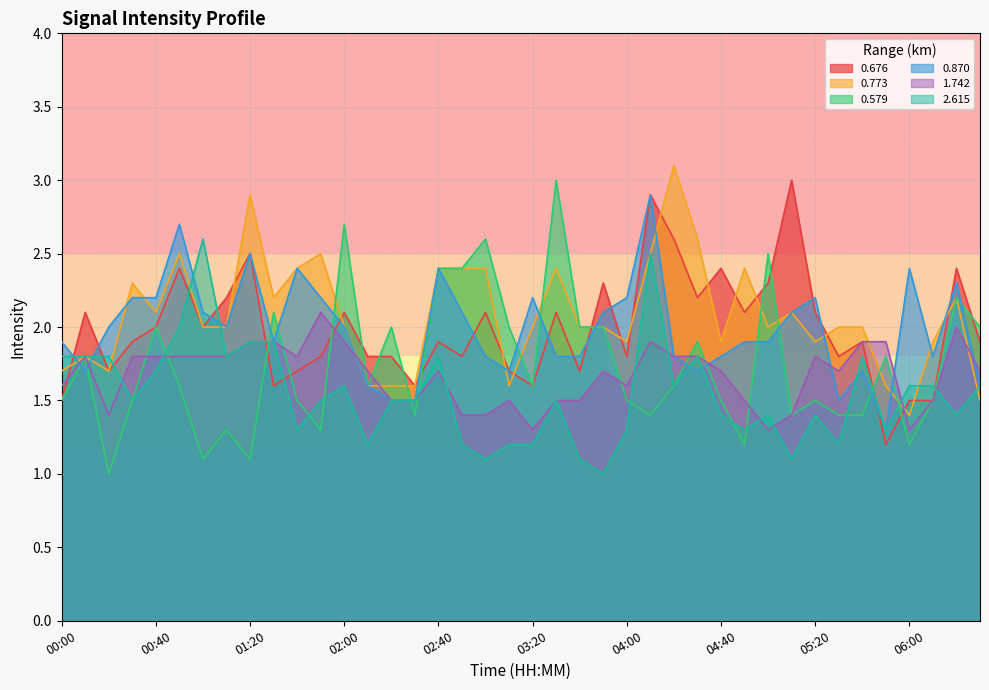

The 0.773 series shows 1.9 at 04:40. True or false?

True